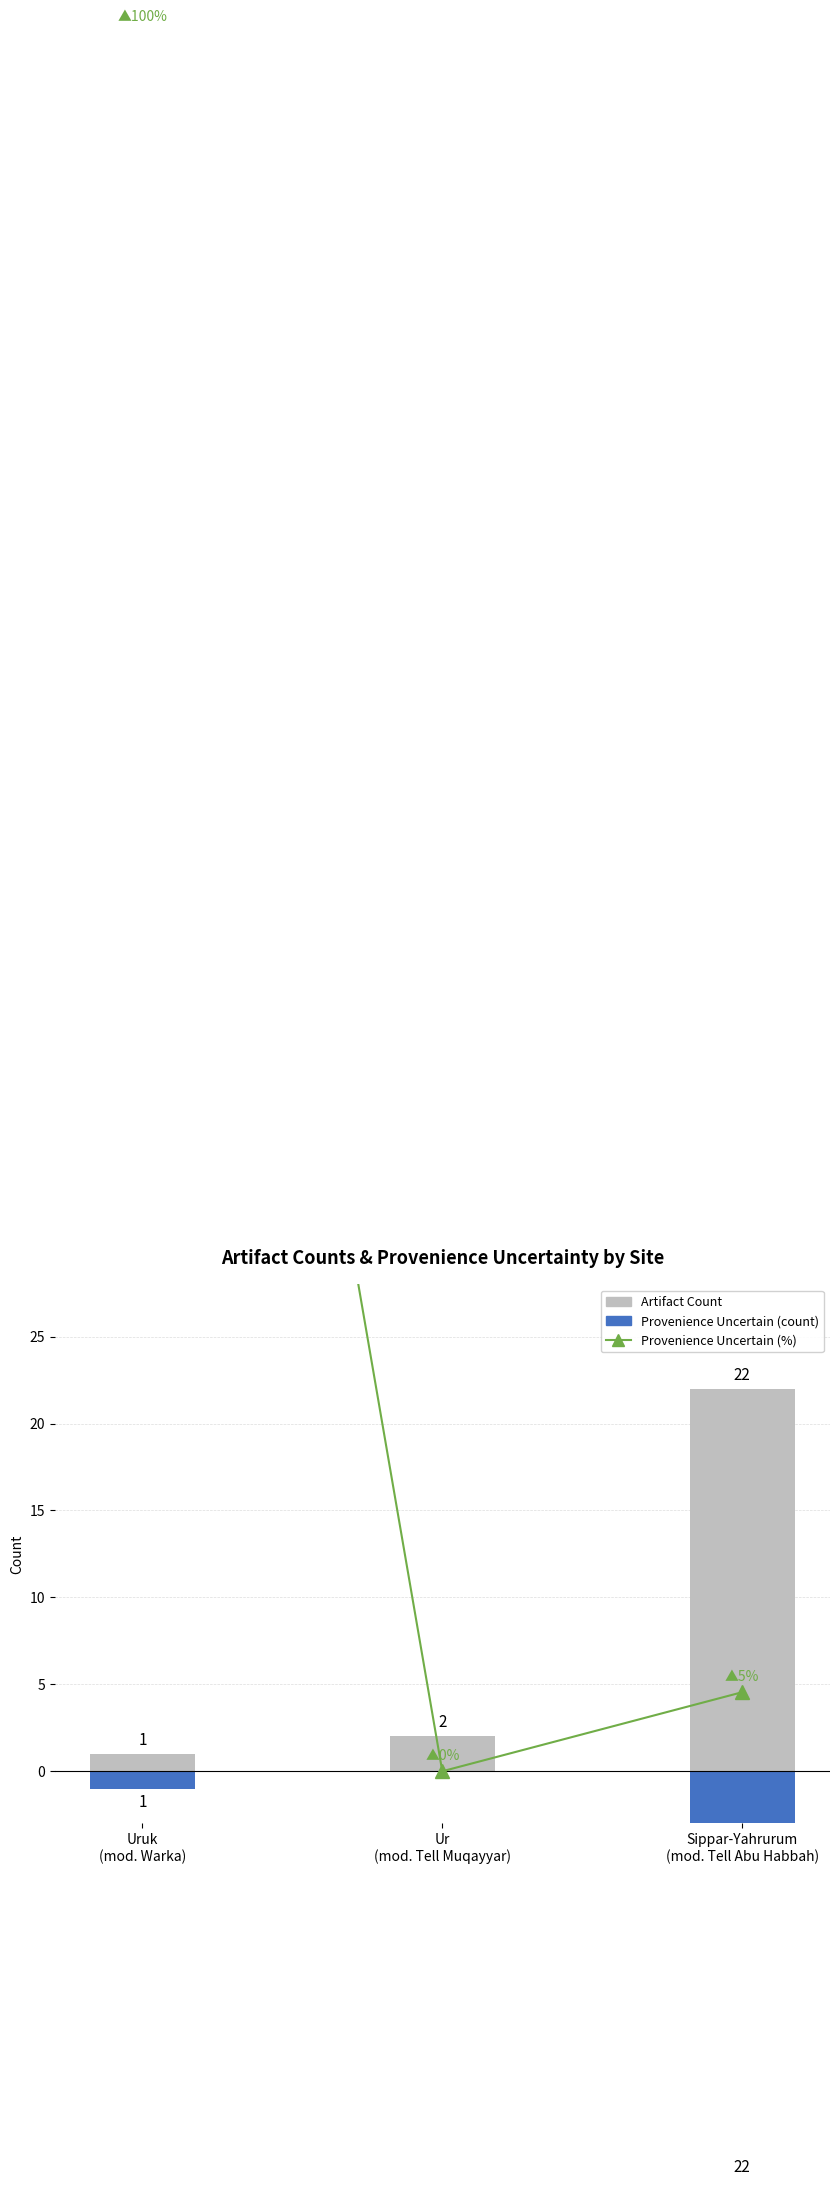

How many values in Provenience Uncertain (%) are above zero?

2